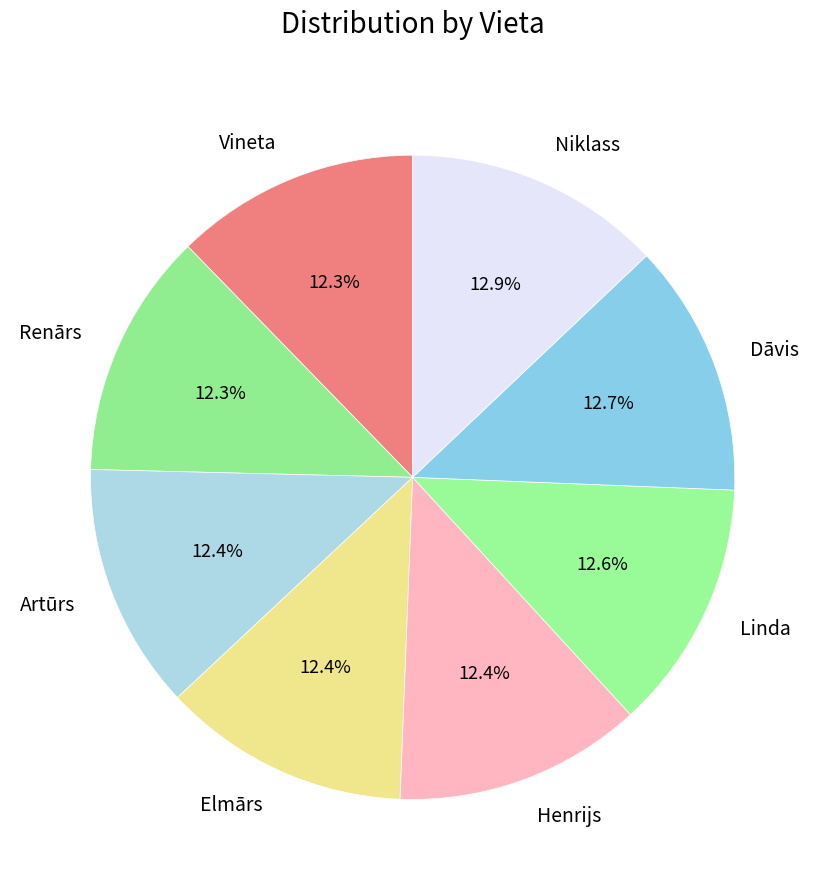

Does any single category account for the majority?

No